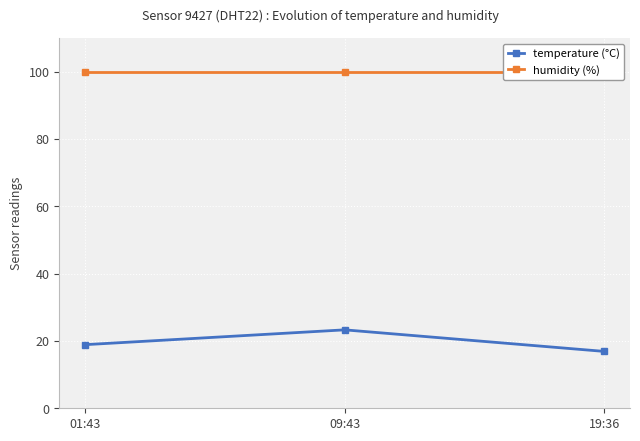

What is the average value of the humidity (%) series?

99.9